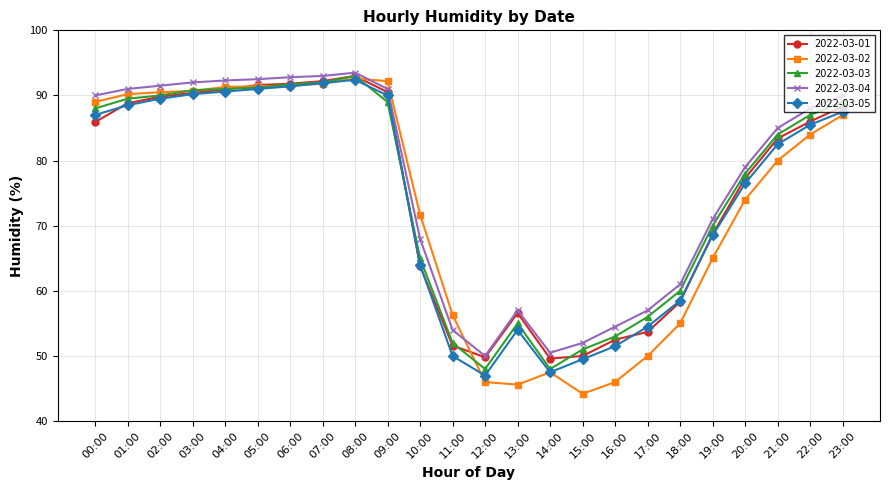

What value does the 2022-03-02 series have at 10:00?

71.7